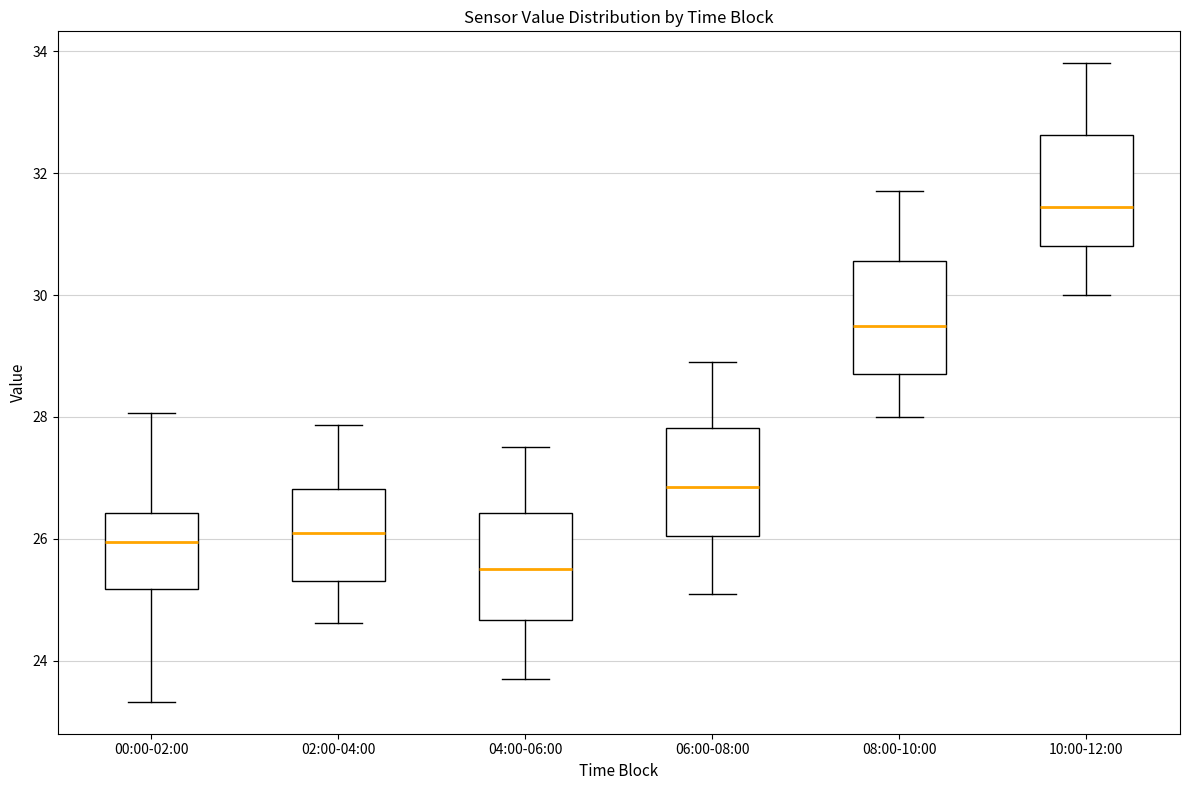

Where does the lower whisker of the box for 10:00-12:00 end on the y-axis? The values are not printed on the chart, so give them approximately, as read against the axis.

30.0